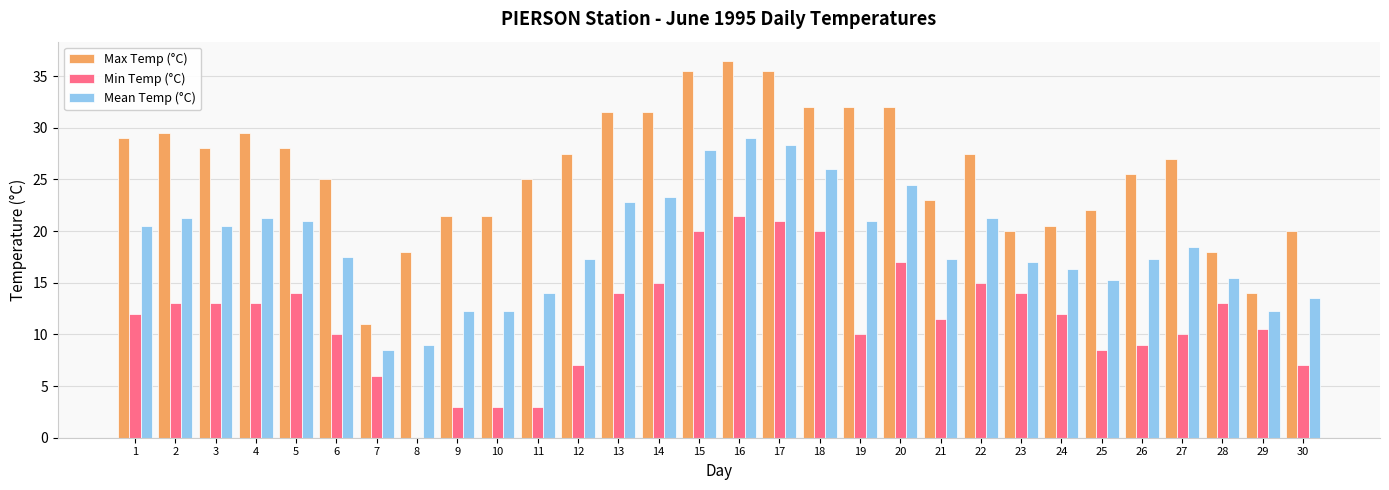

Reading left to right, transcribe all the data shown in this chart.

Max Temp (°C): 1=29.0	2=29.5	3=28.0	4=29.5	5=28.0	6=25.0	7=11.0	8=18.0	9=21.5	10=21.5	11=25.0	12=27.5	13=31.5	14=31.5	15=35.5	16=36.5	17=35.5	18=32.0	19=32.0	20=32.0	21=23.0	22=27.5	23=20.0	24=20.5	25=22.0	26=25.5	27=27.0	28=18.0	29=14.0	30=20.0
Min Temp (°C): 1=12.0	2=13.0	3=13.0	4=13.0	5=14.0	6=10.0	7=6.0	8=0.0	9=3.0	10=3.0	11=3.0	12=7.0	13=14.0	14=15.0	15=20.0	16=21.5	17=21.0	18=20.0	19=10.0	20=17.0	21=11.5	22=15.0	23=14.0	24=12.0	25=8.5	26=9.0	27=10.0	28=13.0	29=10.5	30=7.0
Mean Temp (°C): 1=20.5	2=21.3	3=20.5	4=21.3	5=21.0	6=17.5	7=8.5	8=9.0	9=12.3	10=12.3	11=14.0	12=17.3	13=22.8	14=23.3	15=27.8	16=29.0	17=28.3	18=26.0	19=21.0	20=24.5	21=17.3	22=21.3	23=17.0	24=16.3	25=15.3	26=17.3	27=18.5	28=15.5	29=12.3	30=13.5